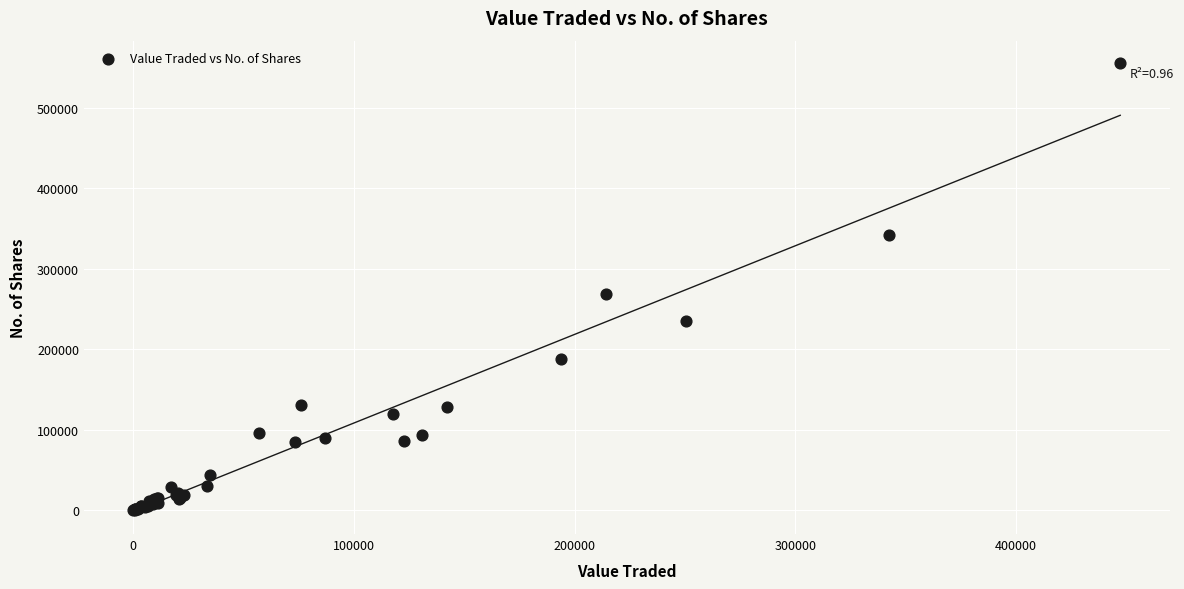

What Y value in the scatter plot is closest to 277757?

269032